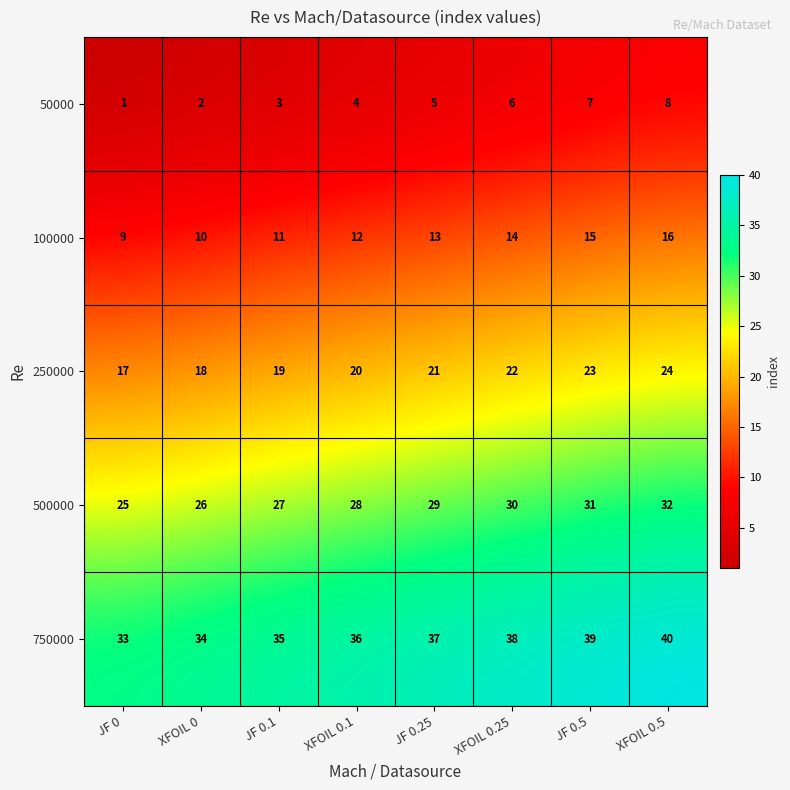

List the series in order of their peak value, lowest first.

50000, 100000, 250000, 500000, 750000